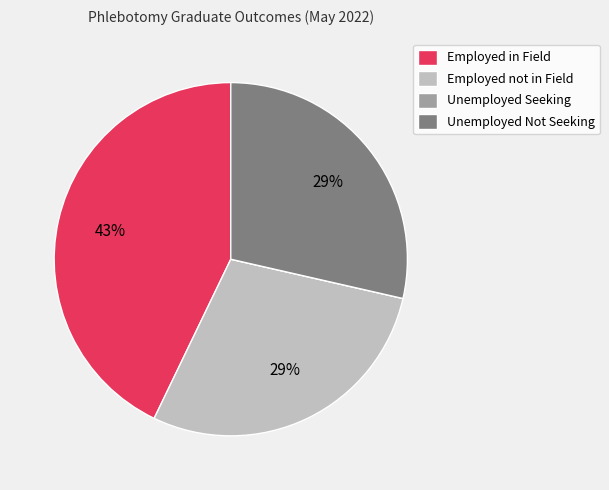

To the nearest percent, what is the average slice percentage?

25%